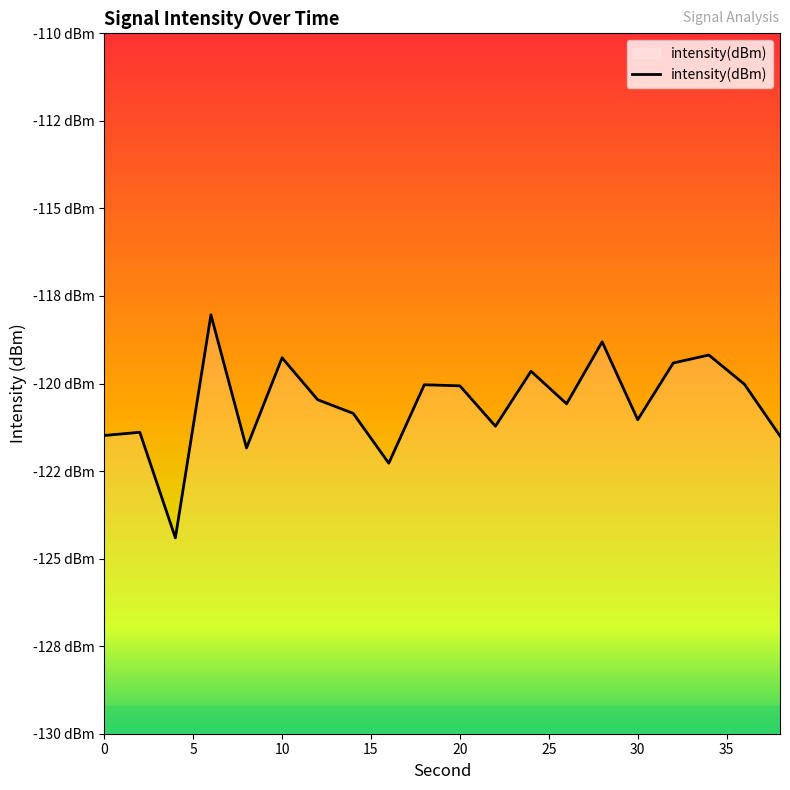

Reading left to right, extract all data points from this chart.

0=-121.5	2=-121.4	4=-124.4	6=-118.0	8=-121.8	10=-119.3	12=-120.5	14=-120.9	16=-122.3	18=-120.0	20=-120.1	22=-121.2	24=-119.6	26=-120.6	28=-118.8	30=-121.0	32=-119.4	34=-119.2	36=-120.0	38=-121.5